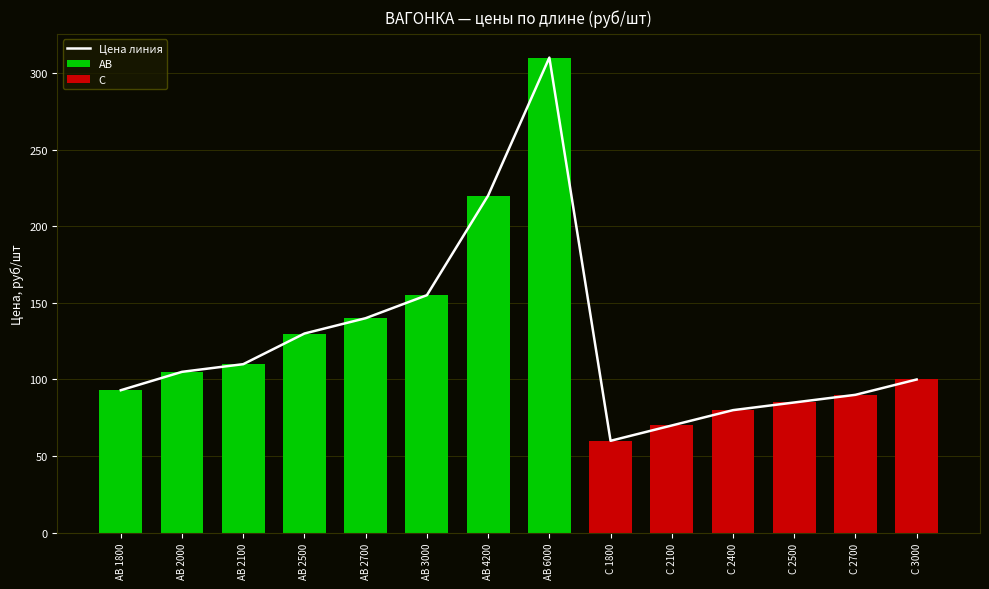

What is the difference between the maximum and minimum values in the АВ series?

217